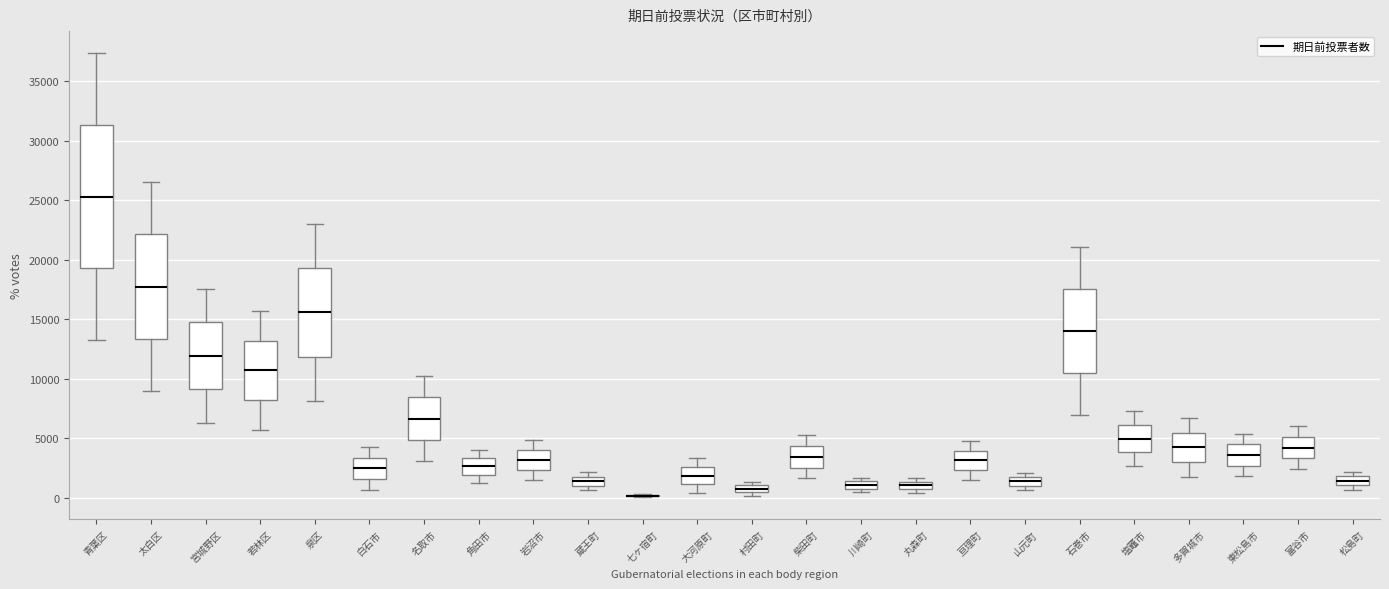

Where does the upper whisker of the box for 角田市 end on the y-axis? The values are not printed on the chart, so give them approximately, as read against the axis.

4000